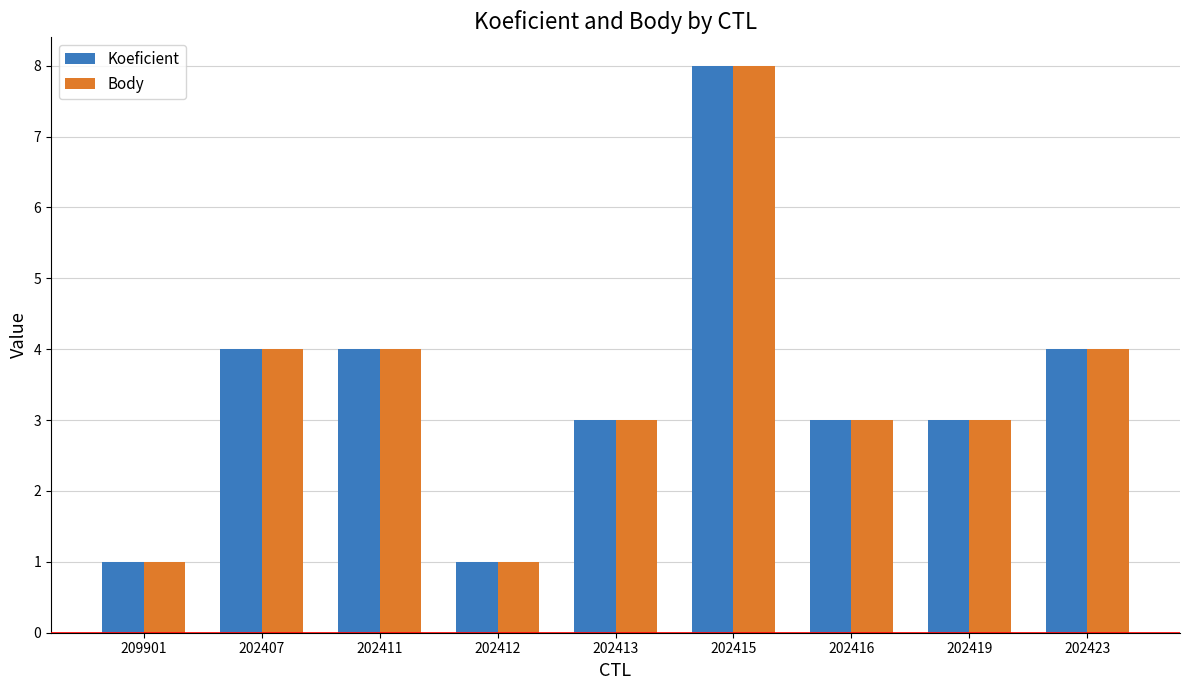

What is the average value of the Koeficient series?

3